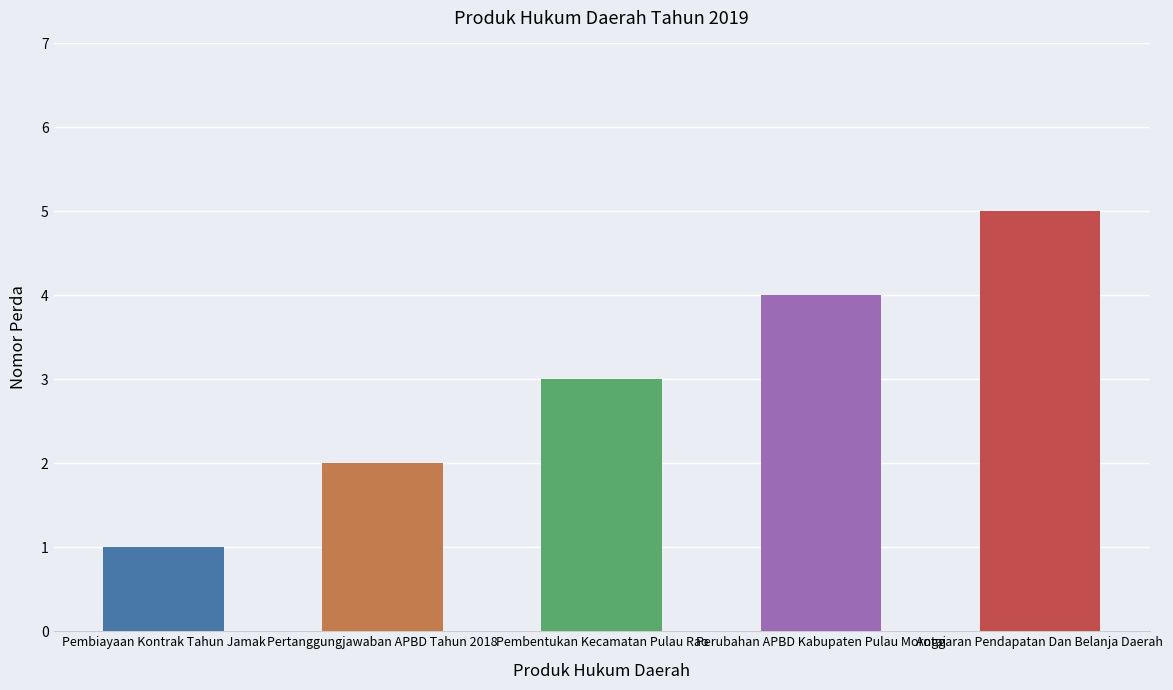

Where is the data nearest to the value 3?

Pembentukan Kecamatan Pulau Rao